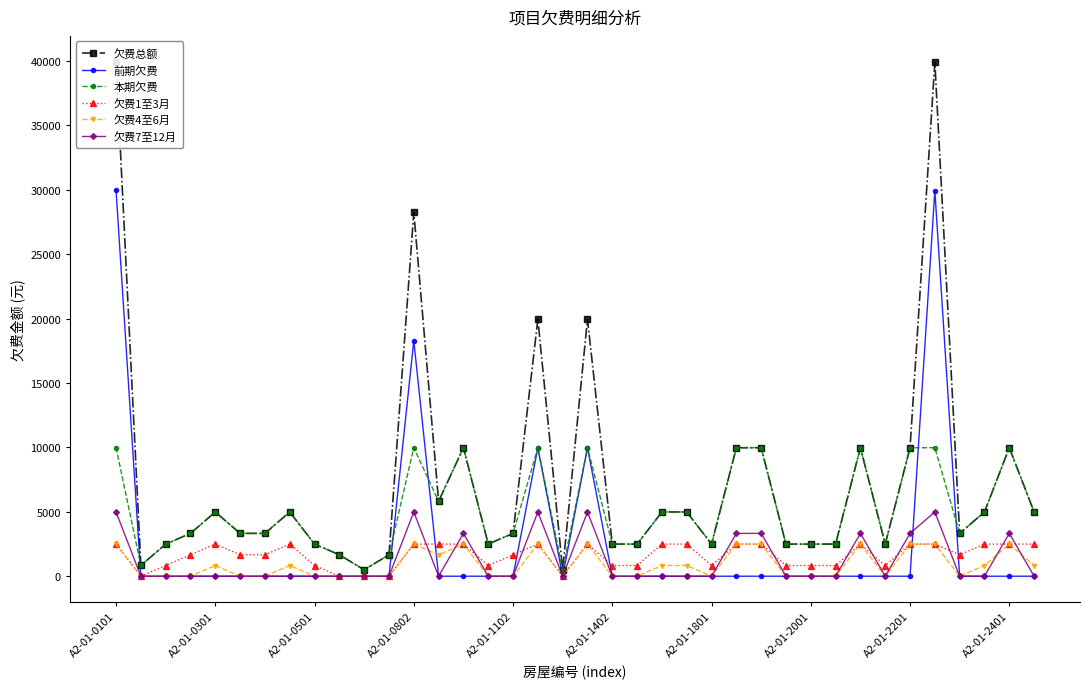

What is the maximum value for 欠费4至6月?

2496.6